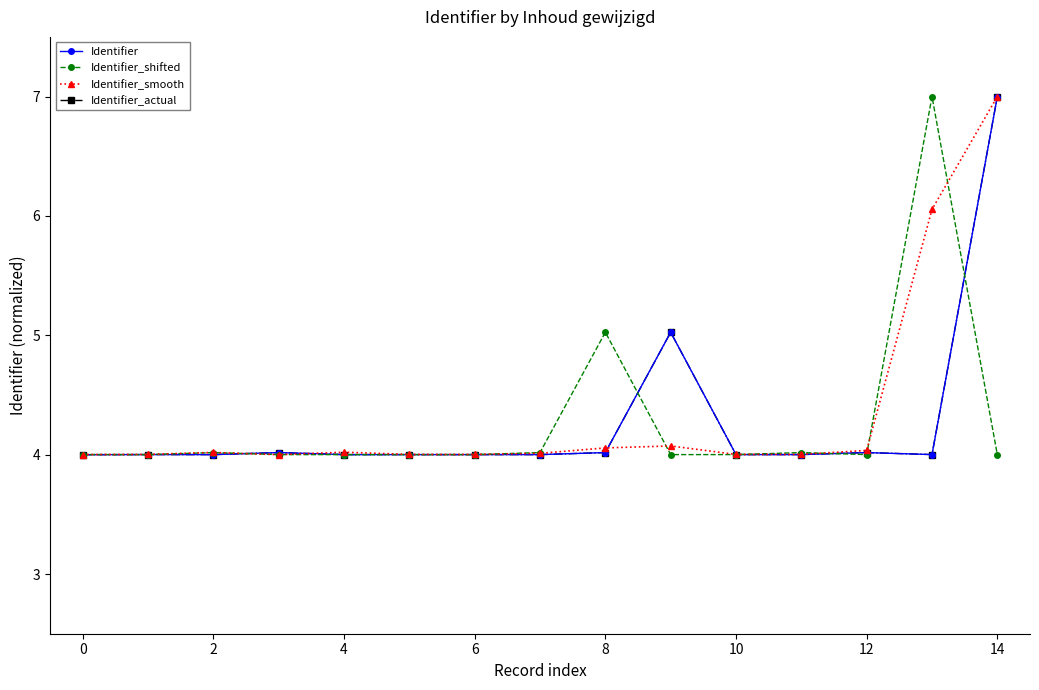

Does the chart have visible grid lines?

No